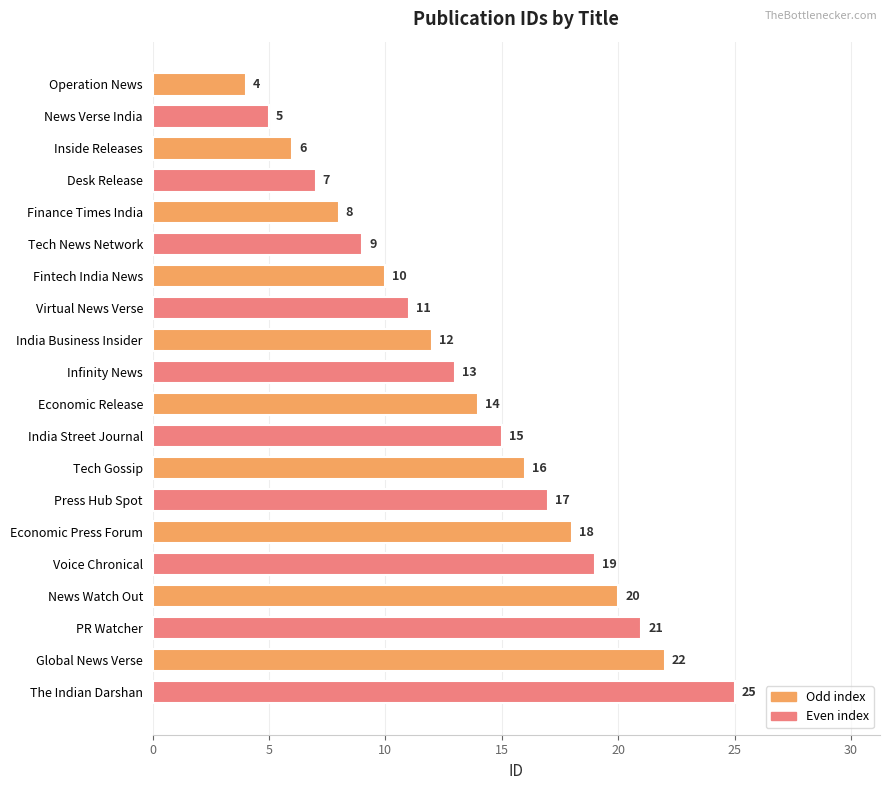

True or false: the data shows 7 at Press Hub Spot.

False